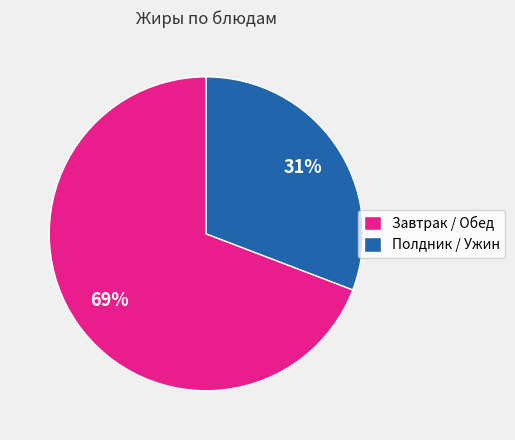

The Завтрак / Обед slice represents 69% of the pie. True or false?

True